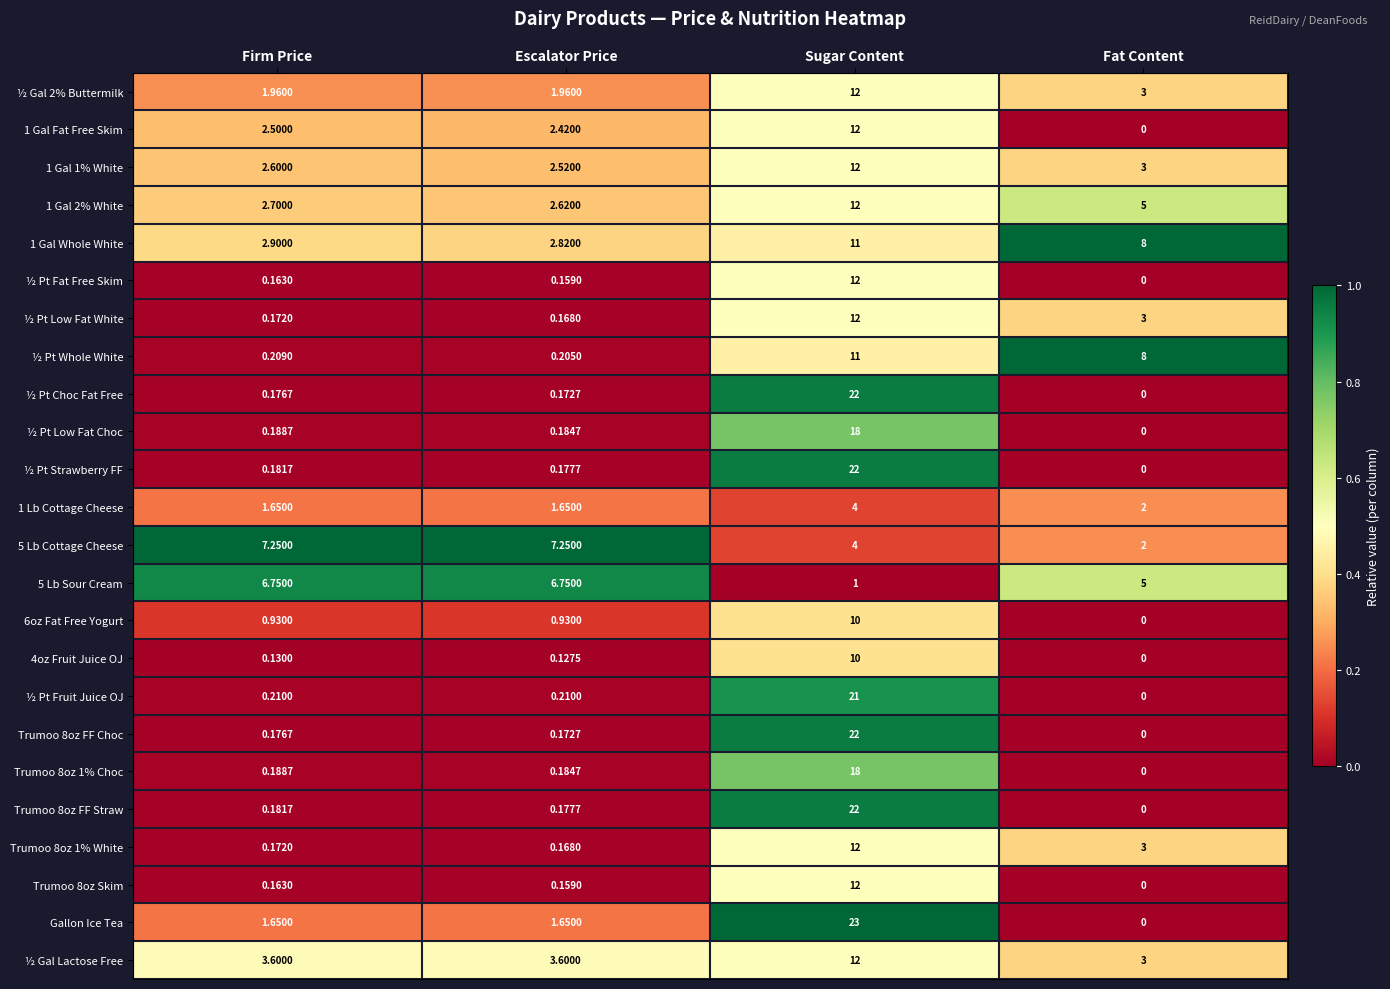

Which series changed the most between Firm Price and Fat Content?

½ Pt Whole White